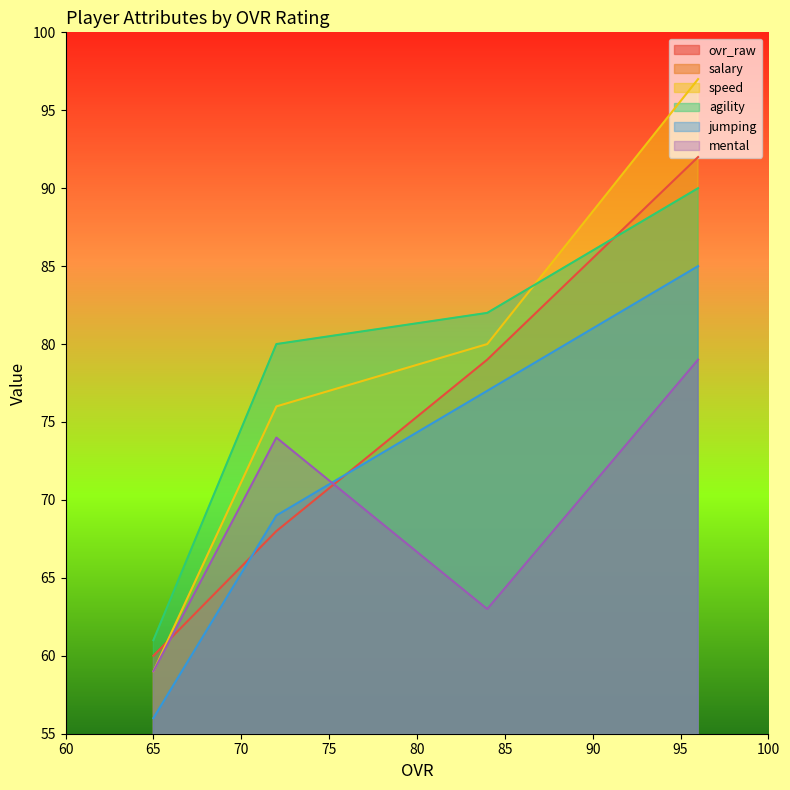

What is the maximum value for ovr_raw?

92